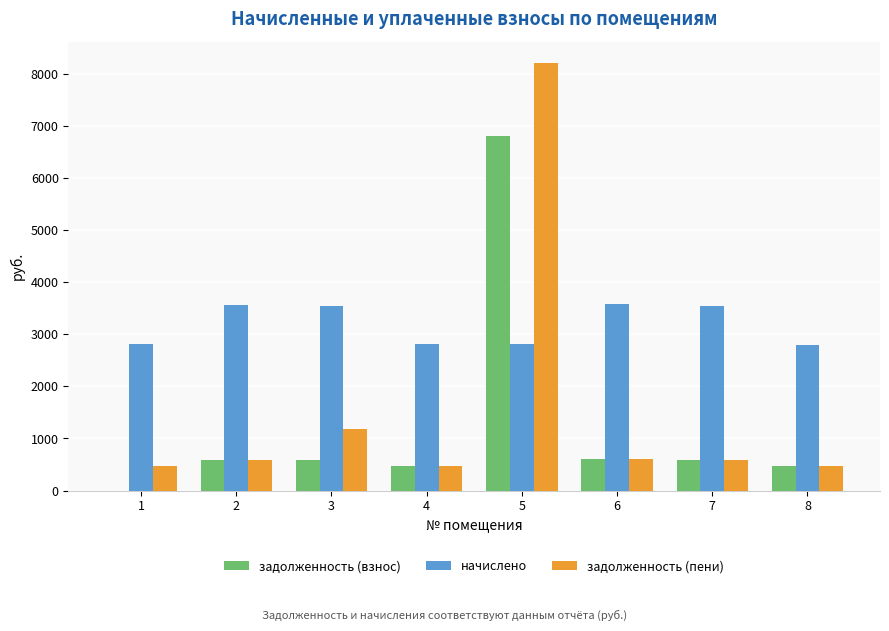

What is the maximum value shown in the chart?

8208.0